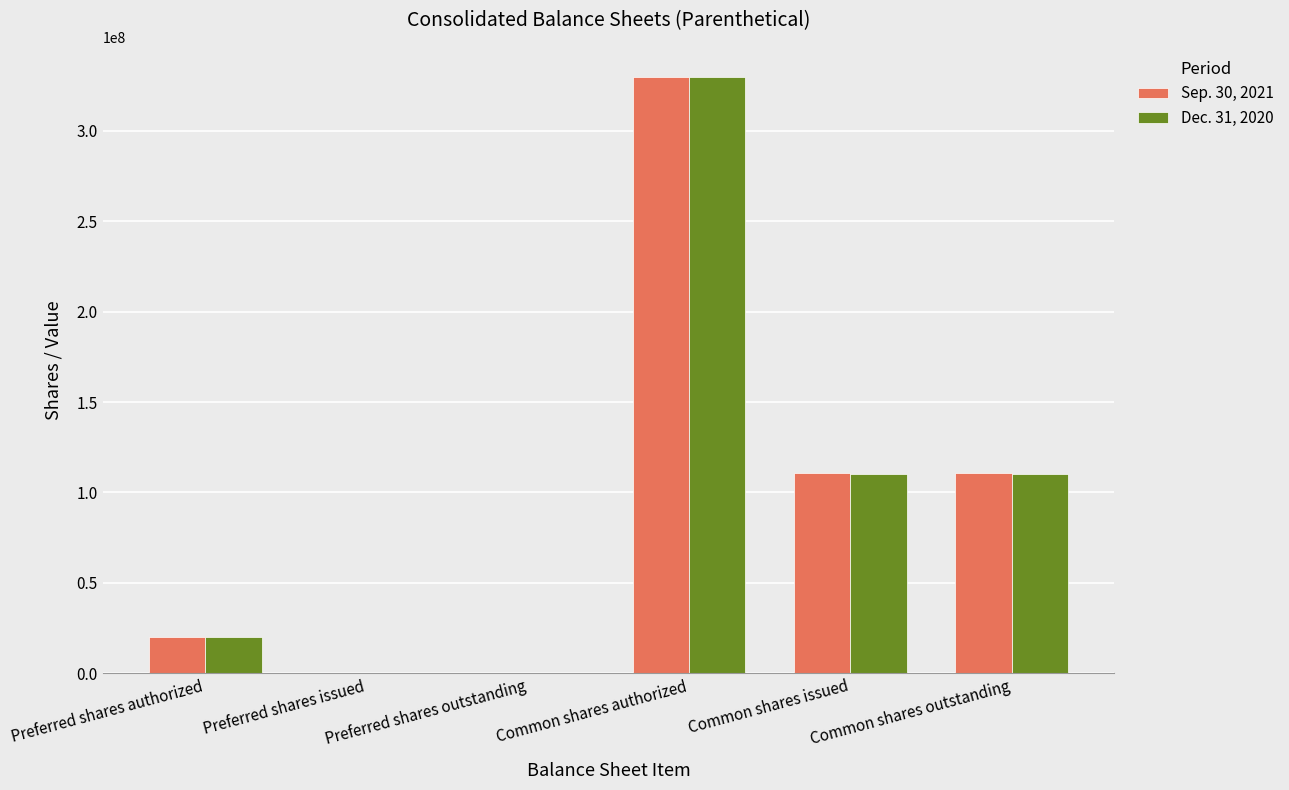

How many groups of bars are there?

6